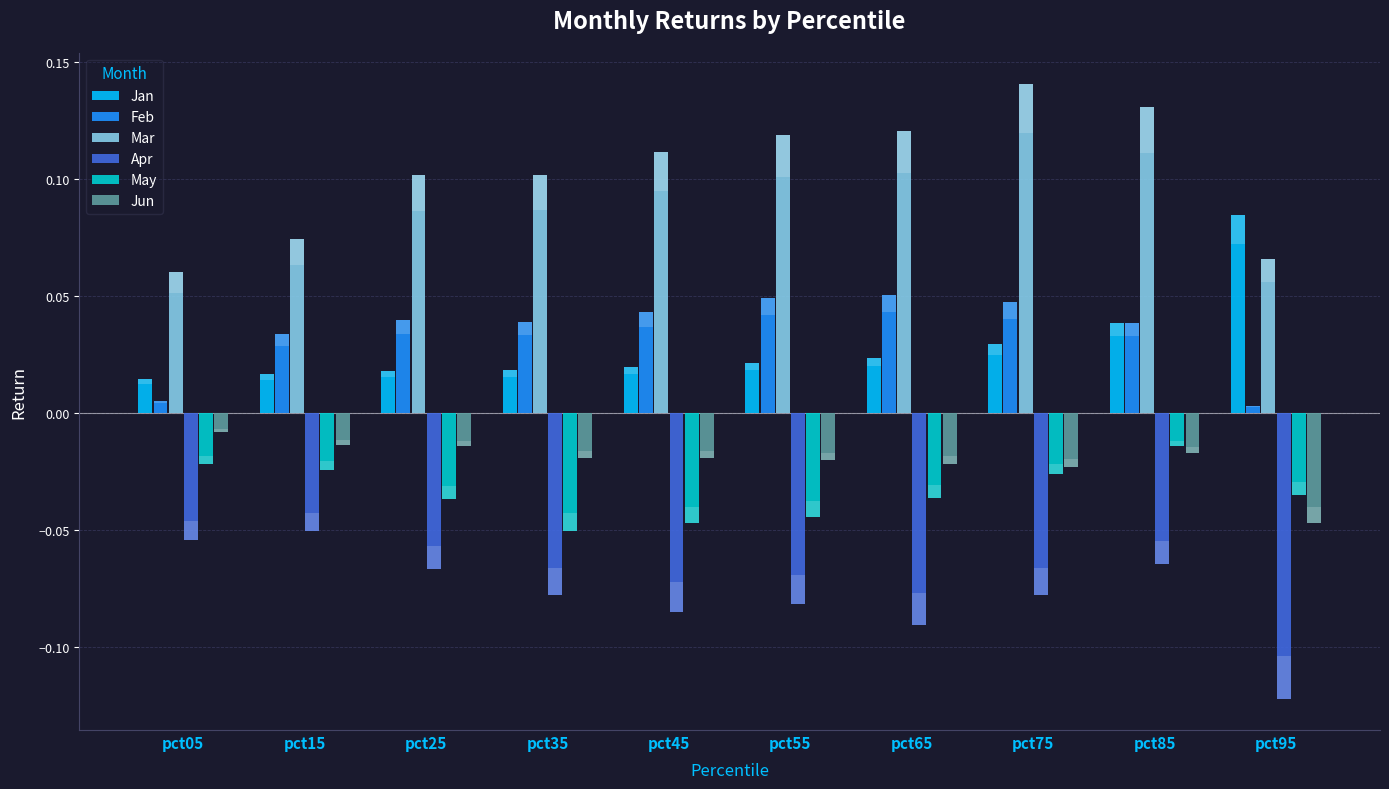

How many bars are there in each group?

6